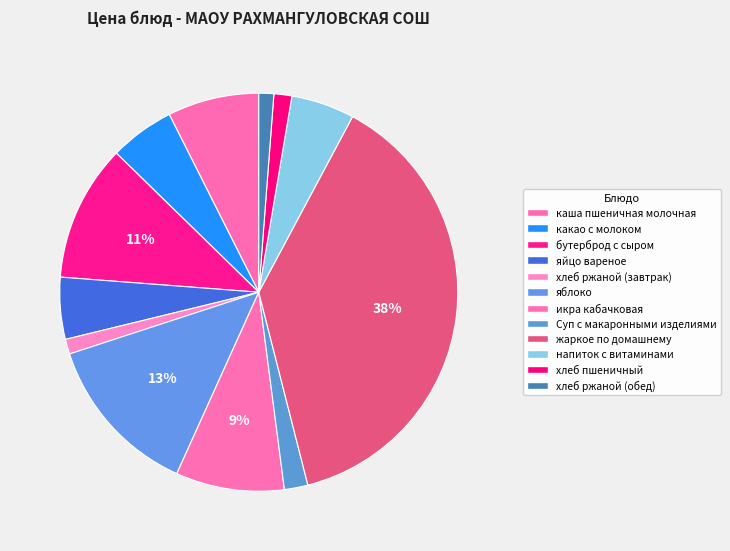

How many segments does this pie chart have?

12